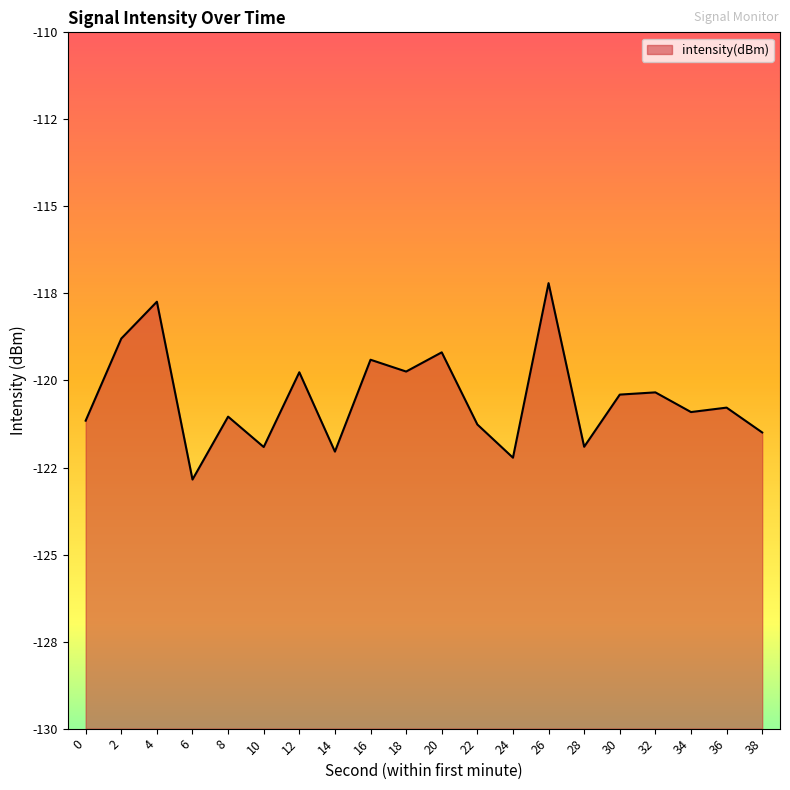

What is the sum of all values?

-2410.1